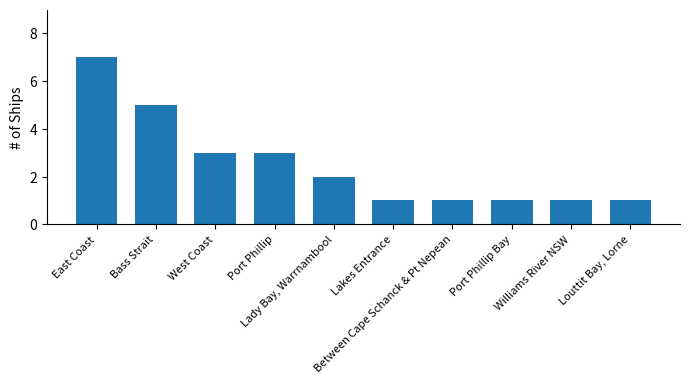

How many categories are shown in the chart?

10